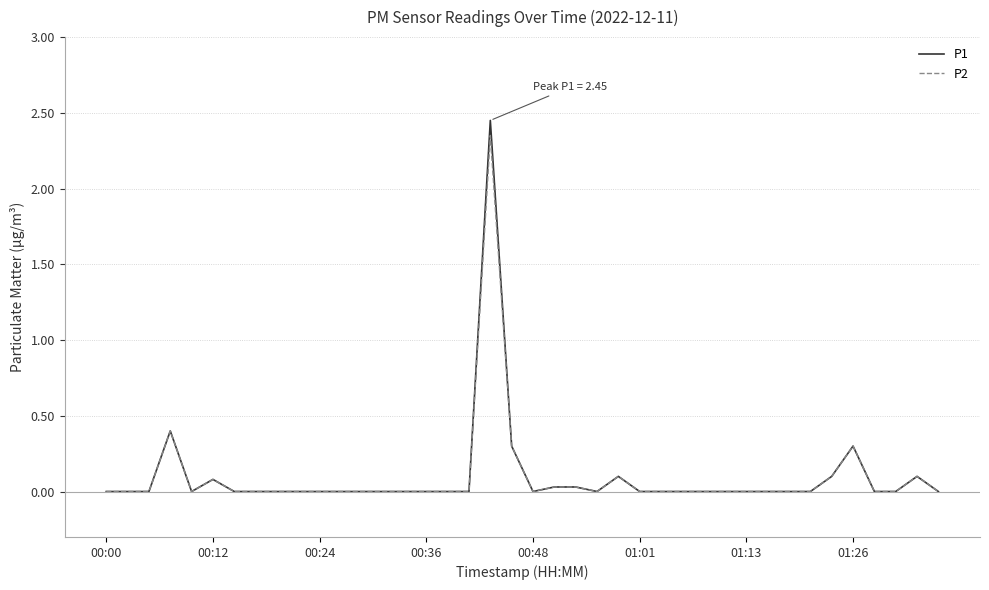

Which series has the largest range (max minus min)?

P1